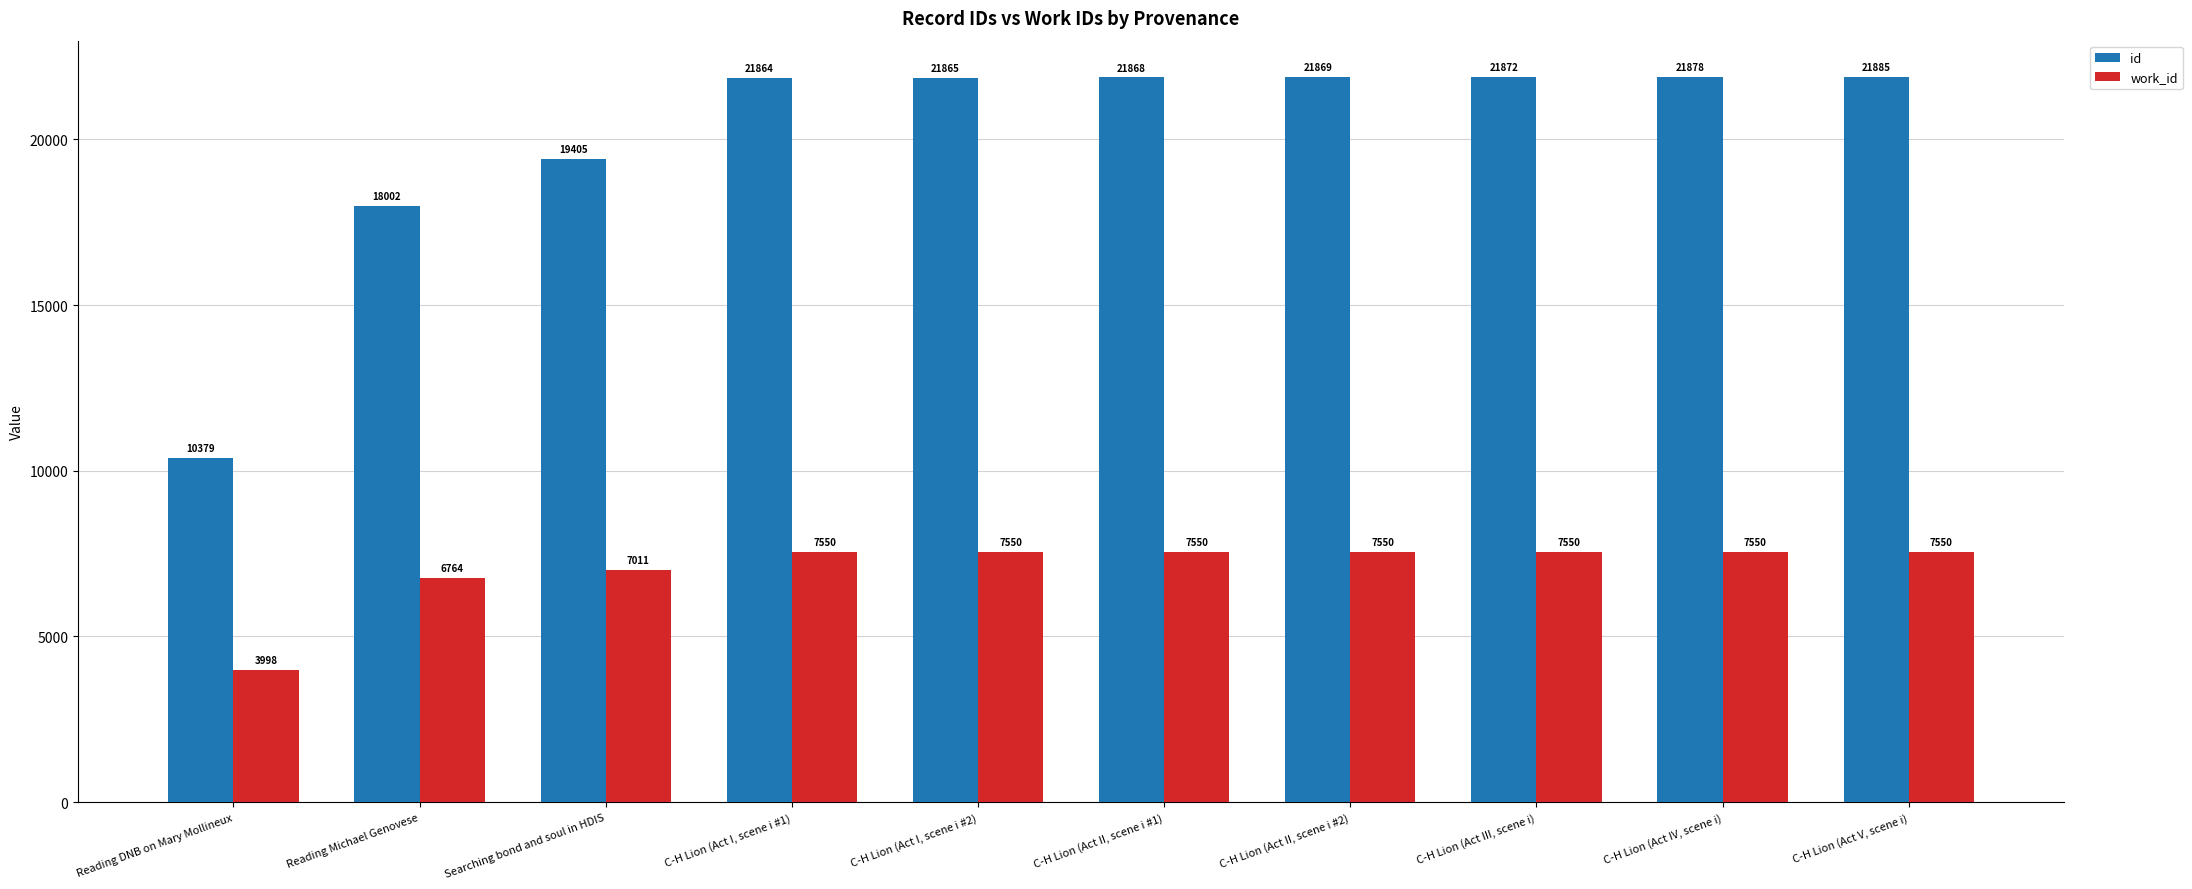

What is the lowest value of the id series?

10379